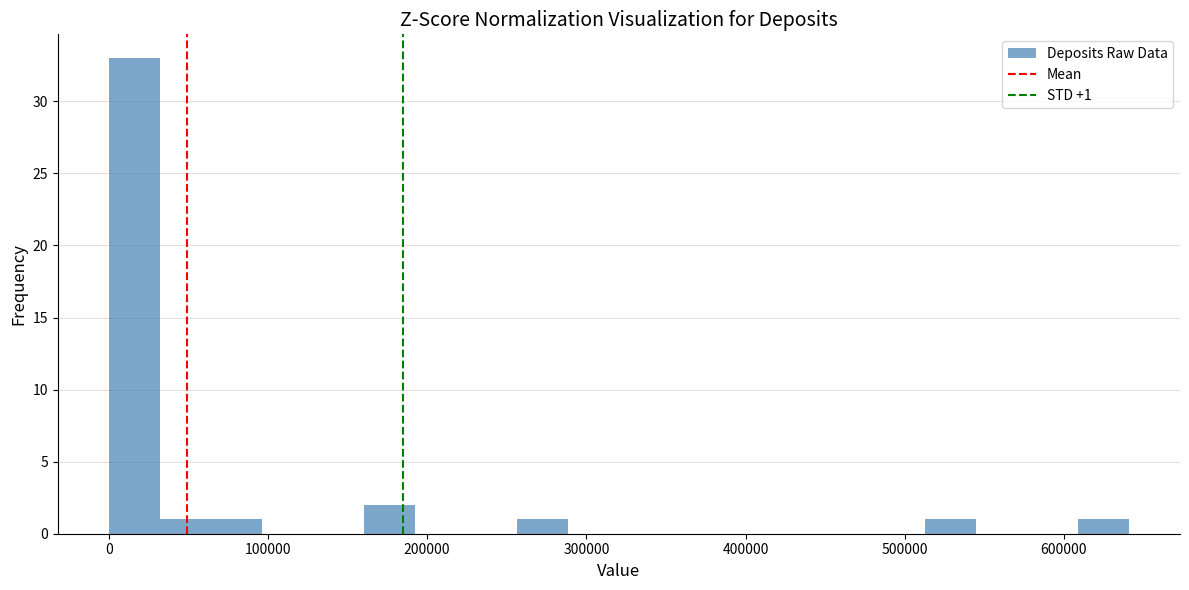

Around what value on the x-axis is the tallest bar? Give the approximate position of its centre, as read against the axis.

20000